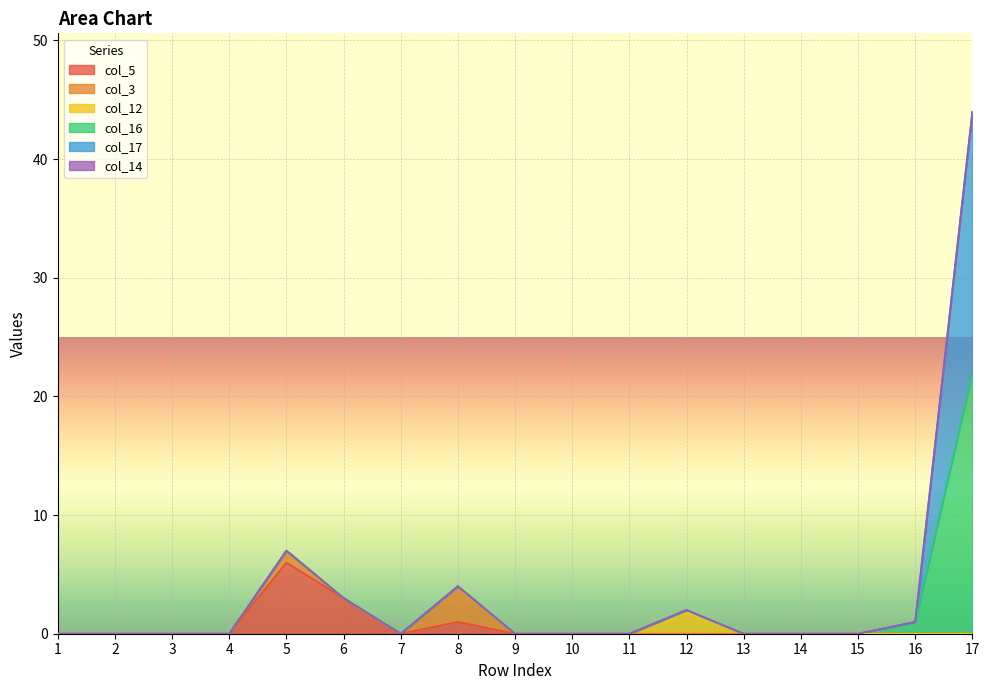

Where is the first local maximum for col_5?

5